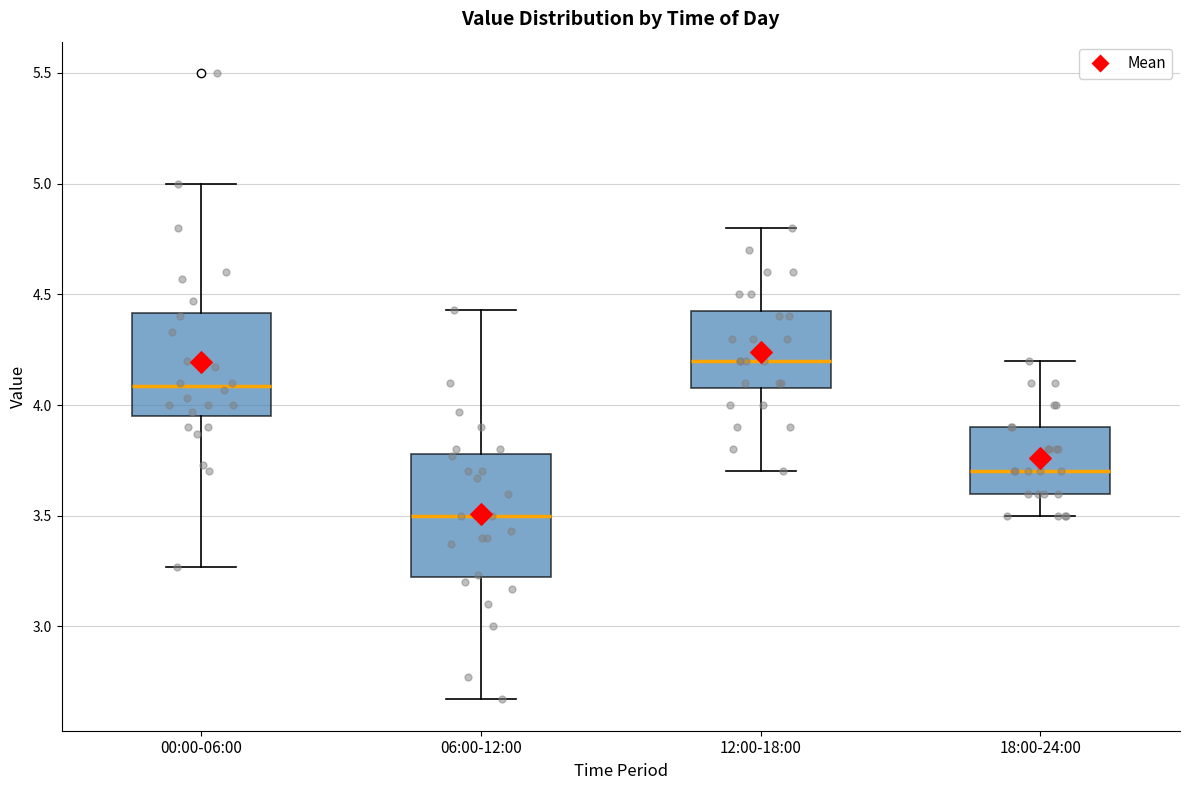

Where does the median line of the box for 00:00-06:00 sit on the y-axis? The values are not printed on the chart, so give them approximately, as read against the axis.

4.10